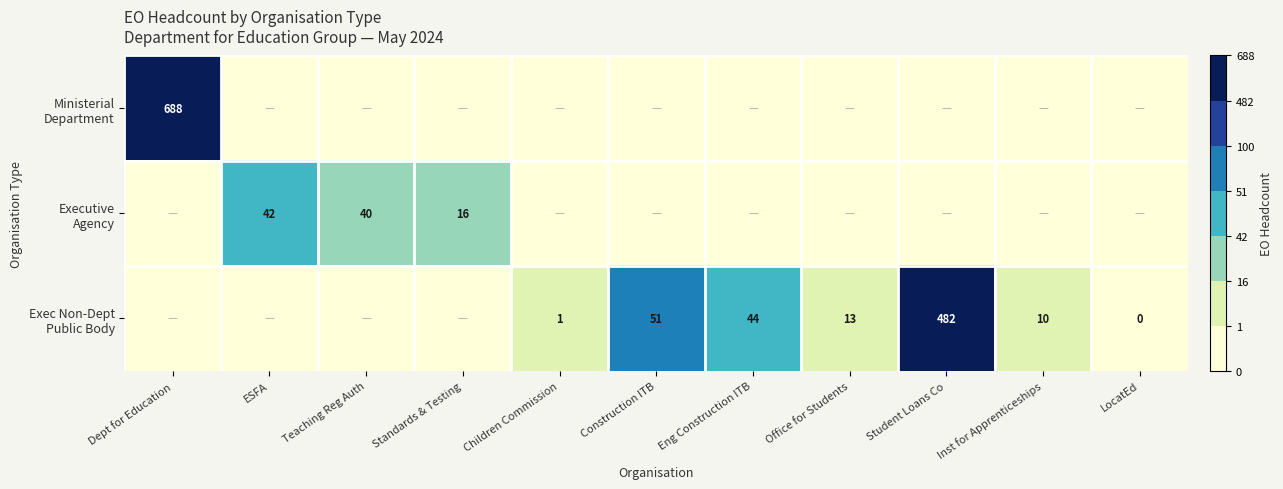

At how many categories does at least one series exceed 607?

1